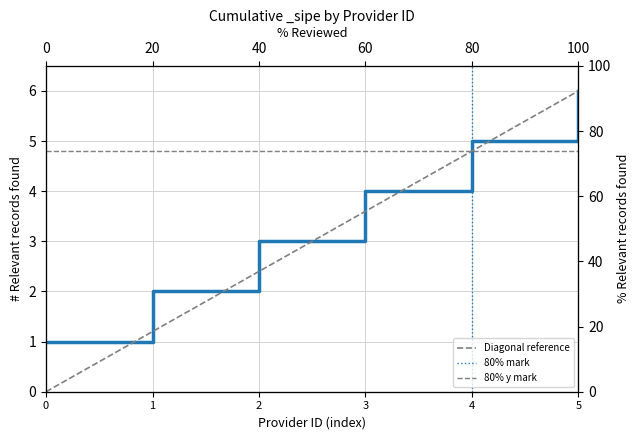

What is the highest value of the Diagonal reference series?

6.0